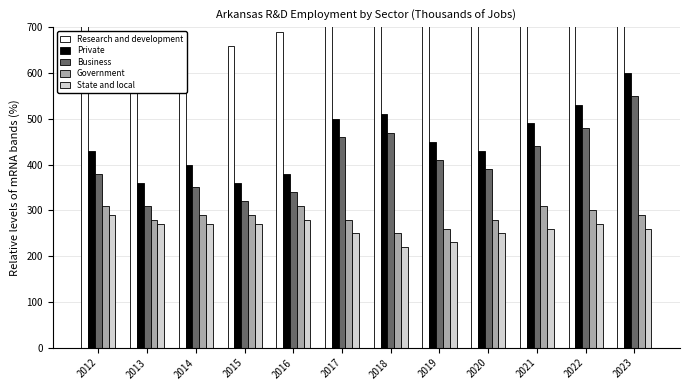

Reading right to left, extract all data points from this chart.

Research and development: 2023=890.0	2022=830.0	2021=800.0	2020=710.0	2019=710.0	2018=760.0	2017=770.0	2016=690.0	2015=660.0	2014=680.0	2013=650.0	2012=740.0
Private: 2023=600.0	2022=530.0	2021=490.0	2020=430.0	2019=450.0	2018=510.0	2017=500.0	2016=380.0	2015=360.0	2014=400.0	2013=360.0	2012=430.0
Business: 2023=550.0	2022=480.0	2021=440.0	2020=390.0	2019=410.0	2018=470.0	2017=460.0	2016=340.0	2015=320.0	2014=350.0	2013=310.0	2012=380.0
Government: 2023=290.0	2022=300.0	2021=310.0	2020=280.0	2019=260.0	2018=250.0	2017=280.0	2016=310.0	2015=290.0	2014=290.0	2013=280.0	2012=310.0
State and local: 2023=260.0	2022=270.0	2021=260.0	2020=250.0	2019=230.0	2018=220.0	2017=250.0	2016=280.0	2015=270.0	2014=270.0	2013=270.0	2012=290.0